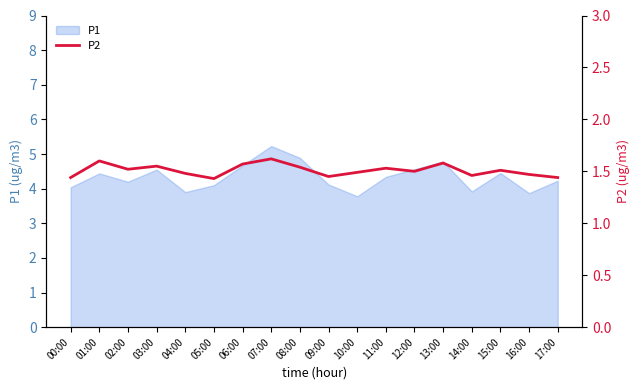

Reading left to right, list all the values displayed in this chart.

00:00=1.4	01:00=1.6	02:00=1.5	03:00=1.6	04:00=1.5	05:00=1.4	06:00=1.6	07:00=1.6	08:00=1.5	09:00=1.4	10:00=1.5	11:00=1.5	12:00=1.5	13:00=1.6	14:00=1.5	15:00=1.5	16:00=1.5	17:00=1.4